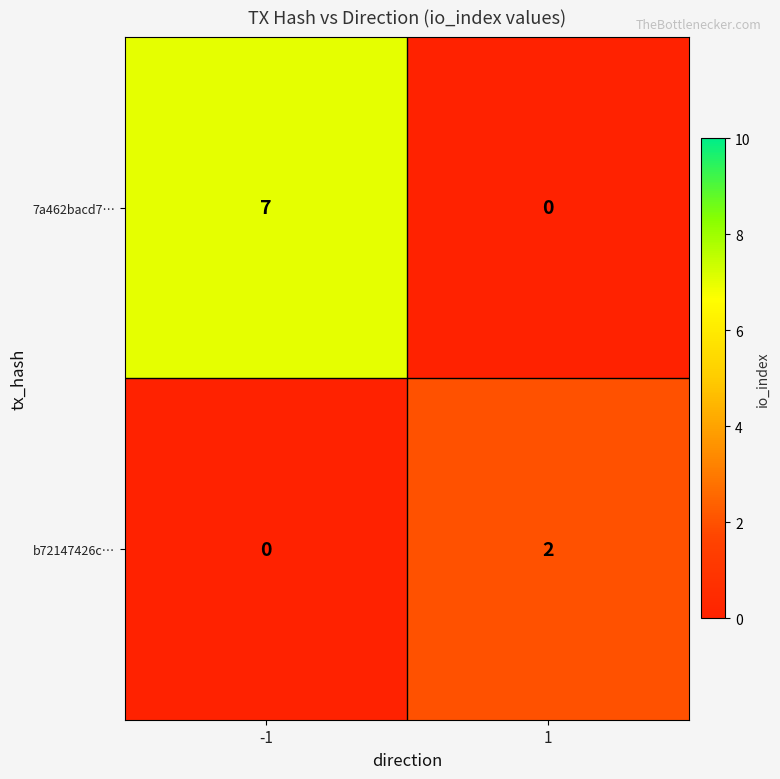

What is the greatest value displayed?

7